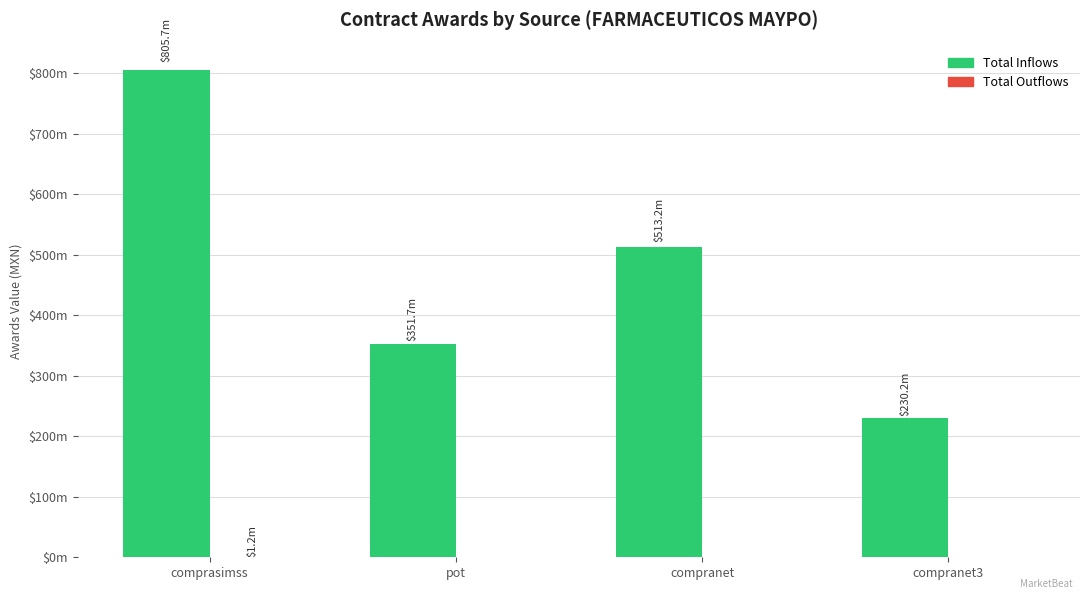

Which series has the widest spread of values?

Total Inflows